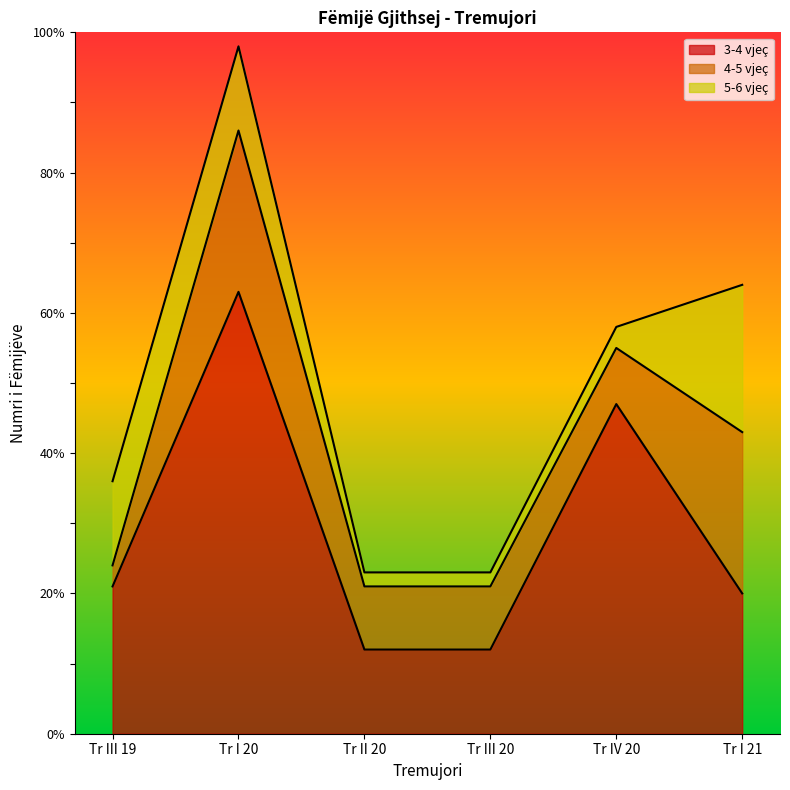

What is the sum of the 4-5 vjeç values at Tr II 20 and Tr I 21?

32